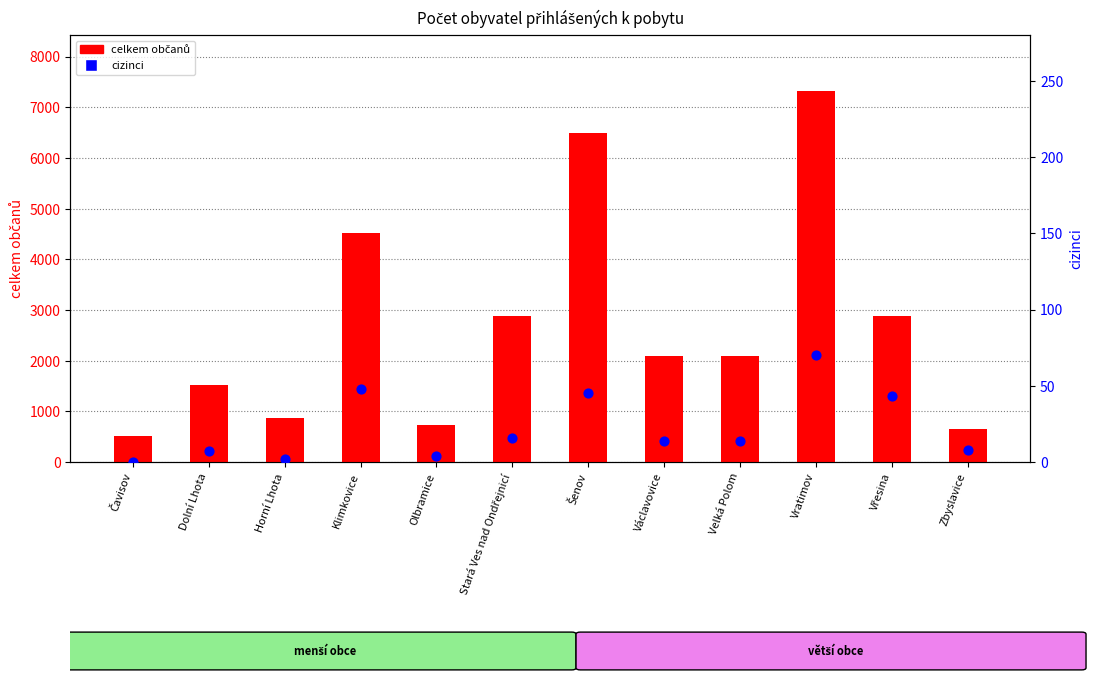

At how many categories does at least one series exceed 6190?

2